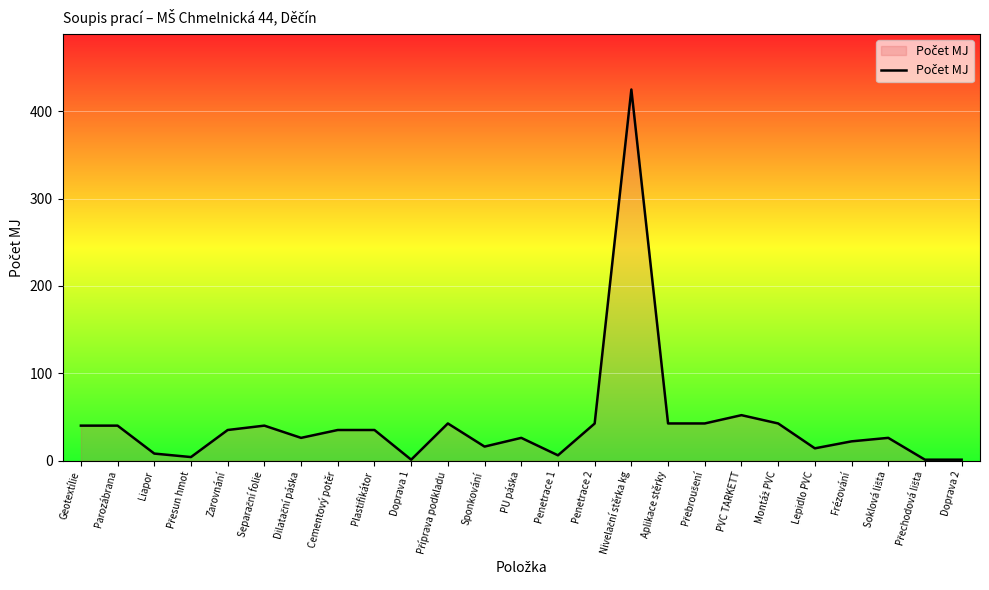

What is the greatest value displayed?

425.0